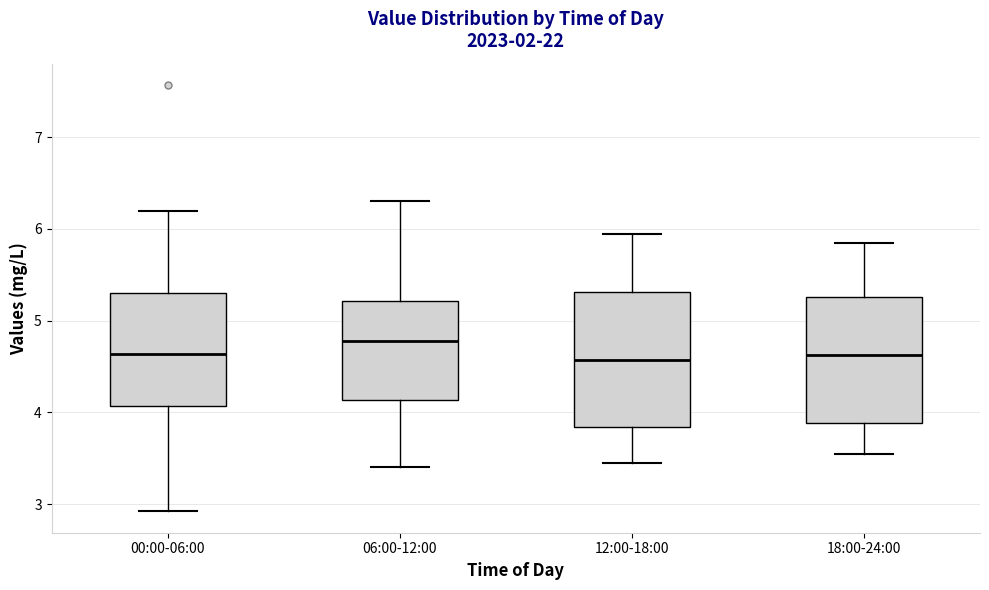

Comparing the boxes themselves (not the whiskers), which one is the tallest?

12:00-18:00